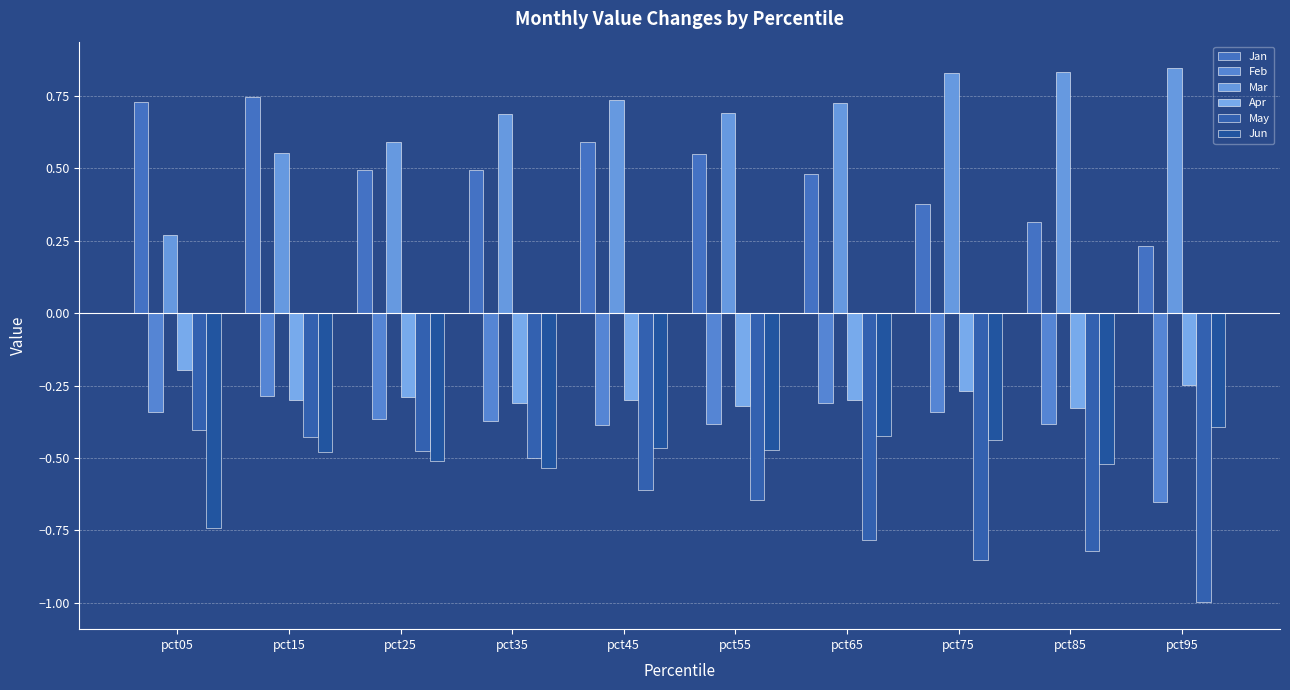

Reading left to right, list all the values displayed in this chart.

Jan: pct05=0.7	pct15=0.7	pct25=0.5	pct35=0.5	pct45=0.6	pct55=0.6	pct65=0.5	pct75=0.4	pct85=0.3	pct95=0.2
Feb: pct05=-0.3	pct15=-0.3	pct25=-0.4	pct35=-0.4	pct45=-0.4	pct55=-0.4	pct65=-0.3	pct75=-0.3	pct85=-0.4	pct95=-0.7
Mar: pct05=0.3	pct15=0.6	pct25=0.6	pct35=0.7	pct45=0.7	pct55=0.7	pct65=0.7	pct75=0.8	pct85=0.8	pct95=0.8
Apr: pct05=-0.2	pct15=-0.3	pct25=-0.3	pct35=-0.3	pct45=-0.3	pct55=-0.3	pct65=-0.3	pct75=-0.3	pct85=-0.3	pct95=-0.2
May: pct05=-0.4	pct15=-0.4	pct25=-0.5	pct35=-0.5	pct45=-0.6	pct55=-0.6	pct65=-0.8	pct75=-0.9	pct85=-0.8	pct95=-1.0
Jun: pct05=-0.7	pct15=-0.5	pct25=-0.5	pct35=-0.5	pct45=-0.5	pct55=-0.5	pct65=-0.4	pct75=-0.4	pct85=-0.5	pct95=-0.4